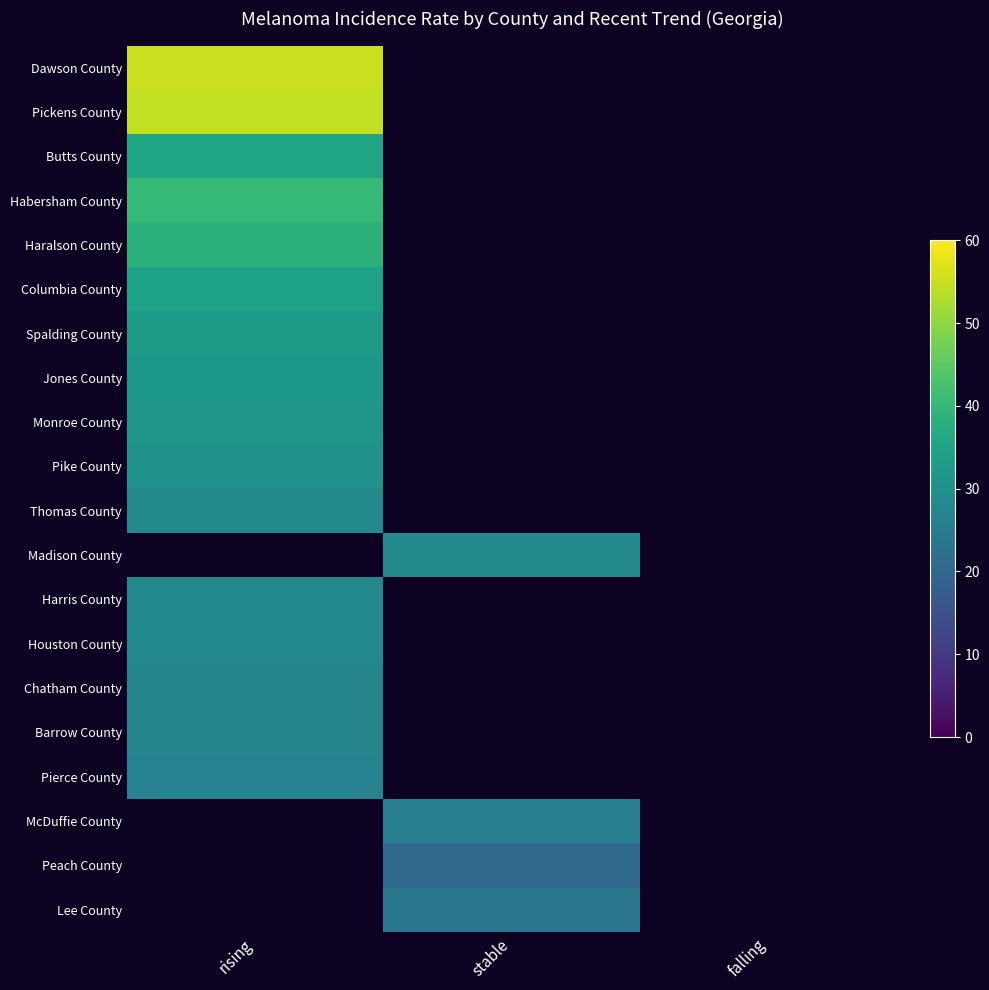

What is the maximum value shown in the chart?

55.3